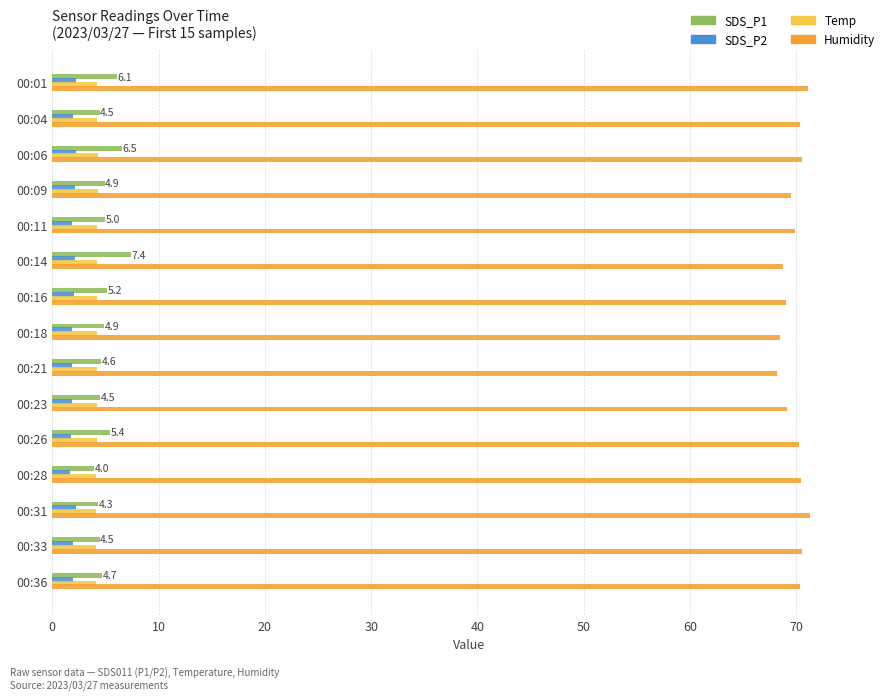

What is the average value of the SDS_P1 series?

5.1